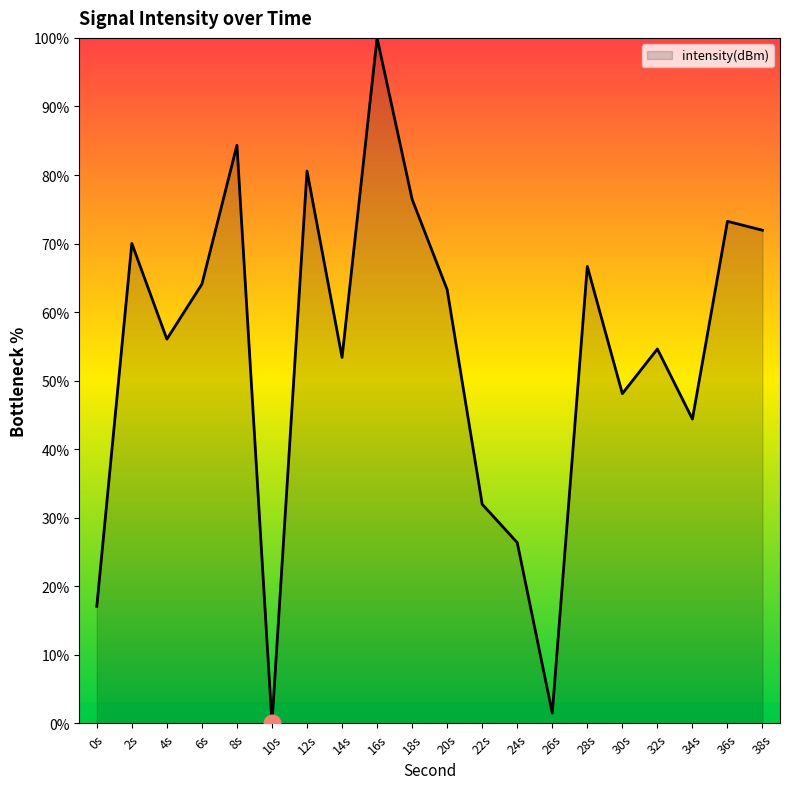

True or false: there are more than 0 points higher than both neighbors.

True